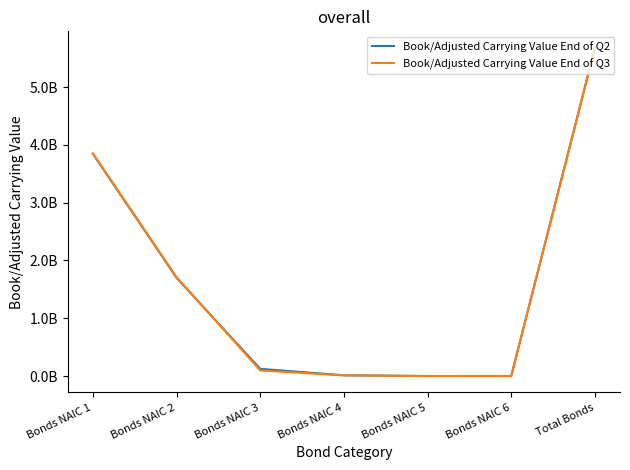

The Book/Adjusted Carrying Value End of Q3 series shows 461317836 at Bonds NAIC 2. True or false?

False